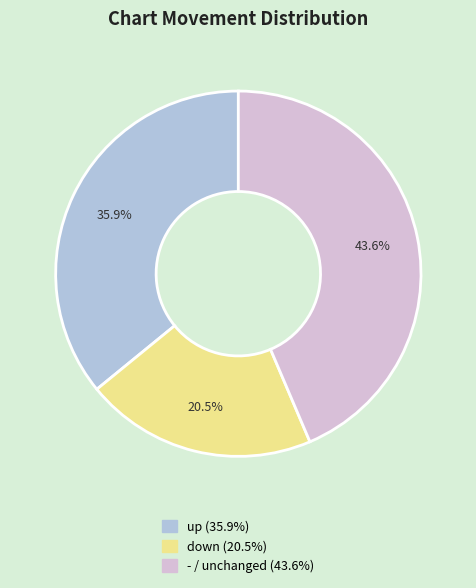

Is the sum of up and - greater than half?

Yes